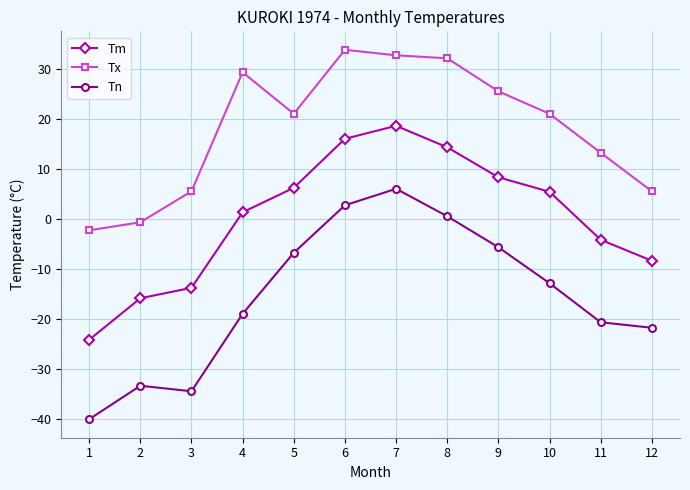

What is the difference between the highest and lowest values at 7?

26.7